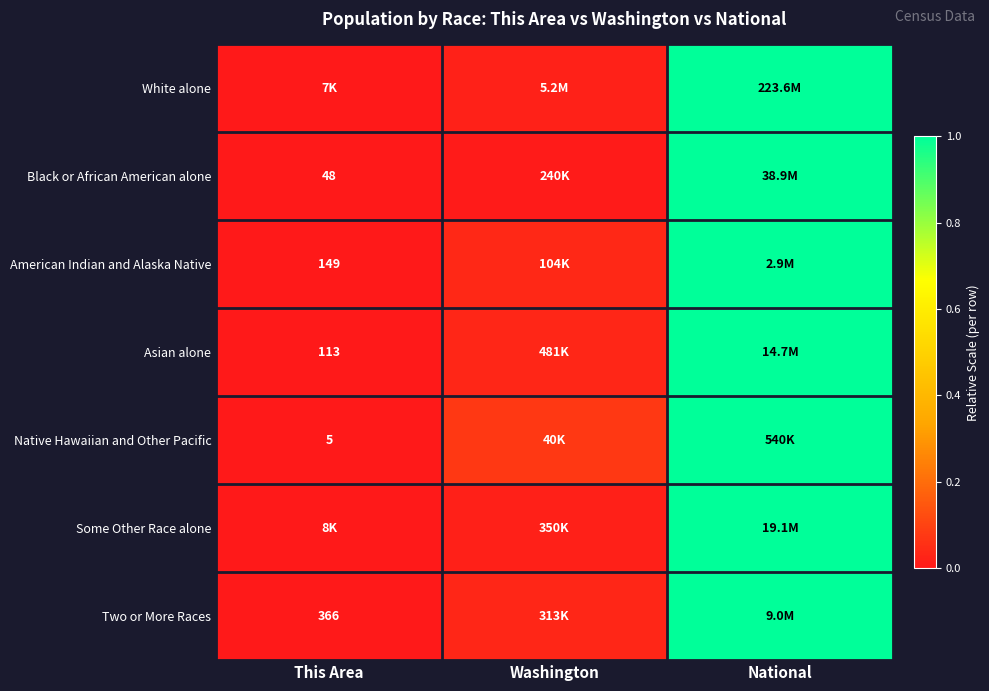

What is the difference between the highest and lowest values at Washington?

0.1